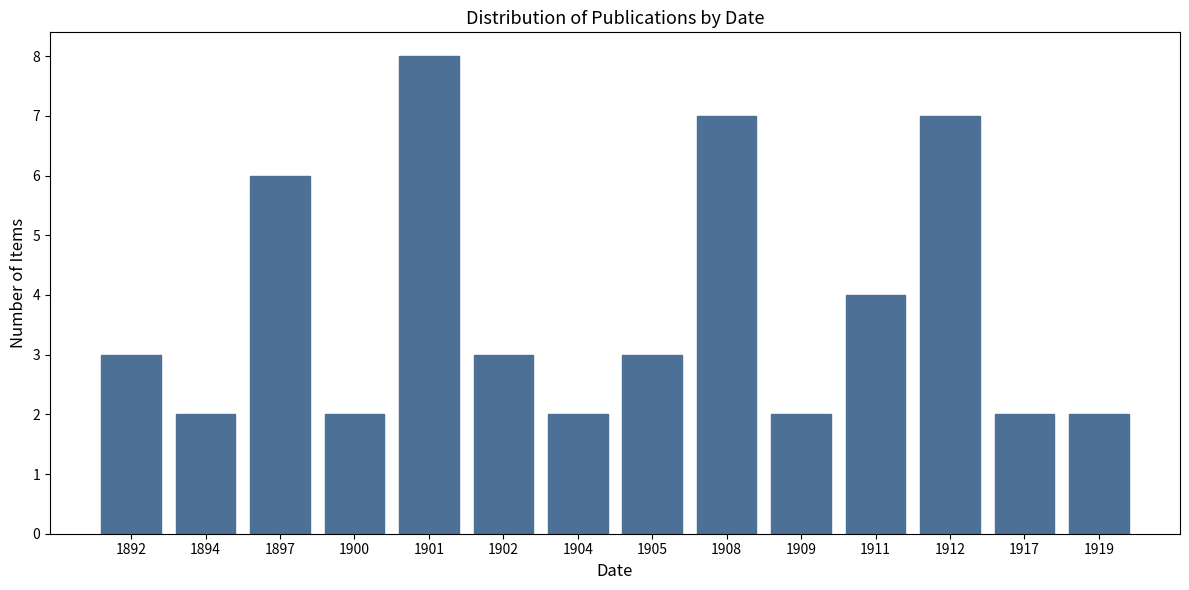

Reading left to right, what are all the values shown in this chart?

3	2	6	2	8	3	2	3	7	2	4	7	2	2